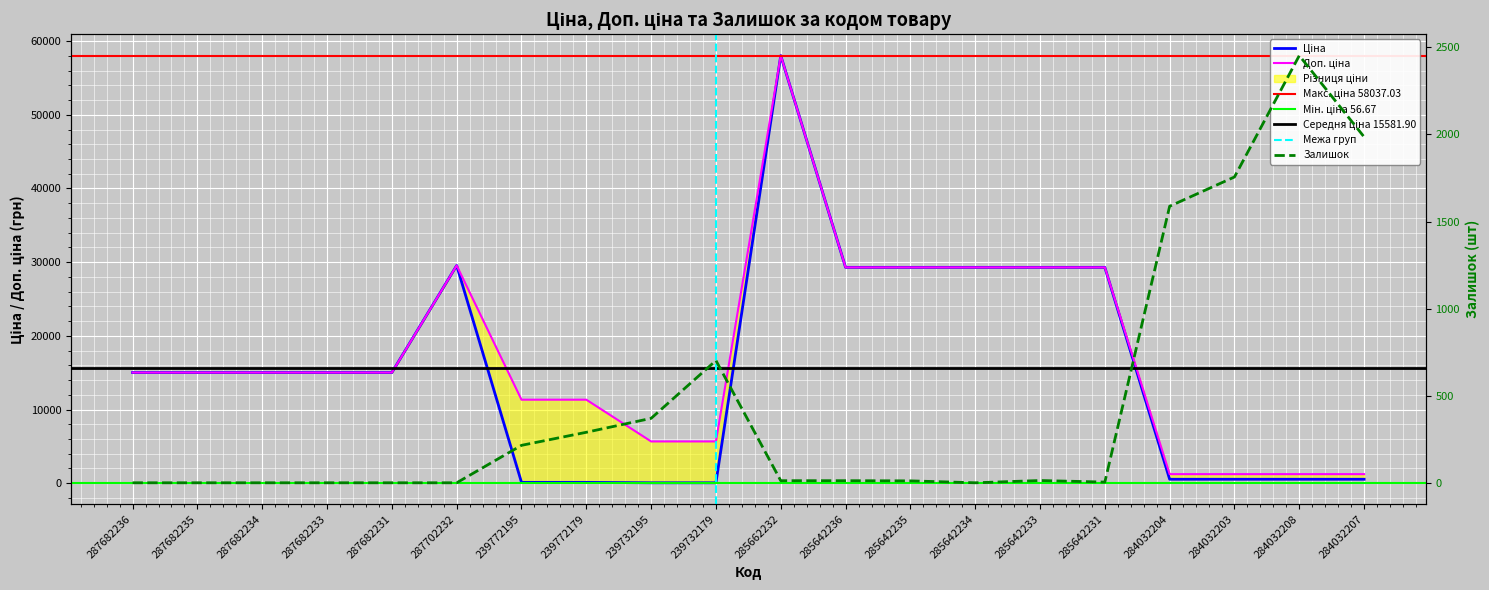

Rank the series at 239772195 from highest to lowest value.

Доп. ціна, Залишок, Ціна